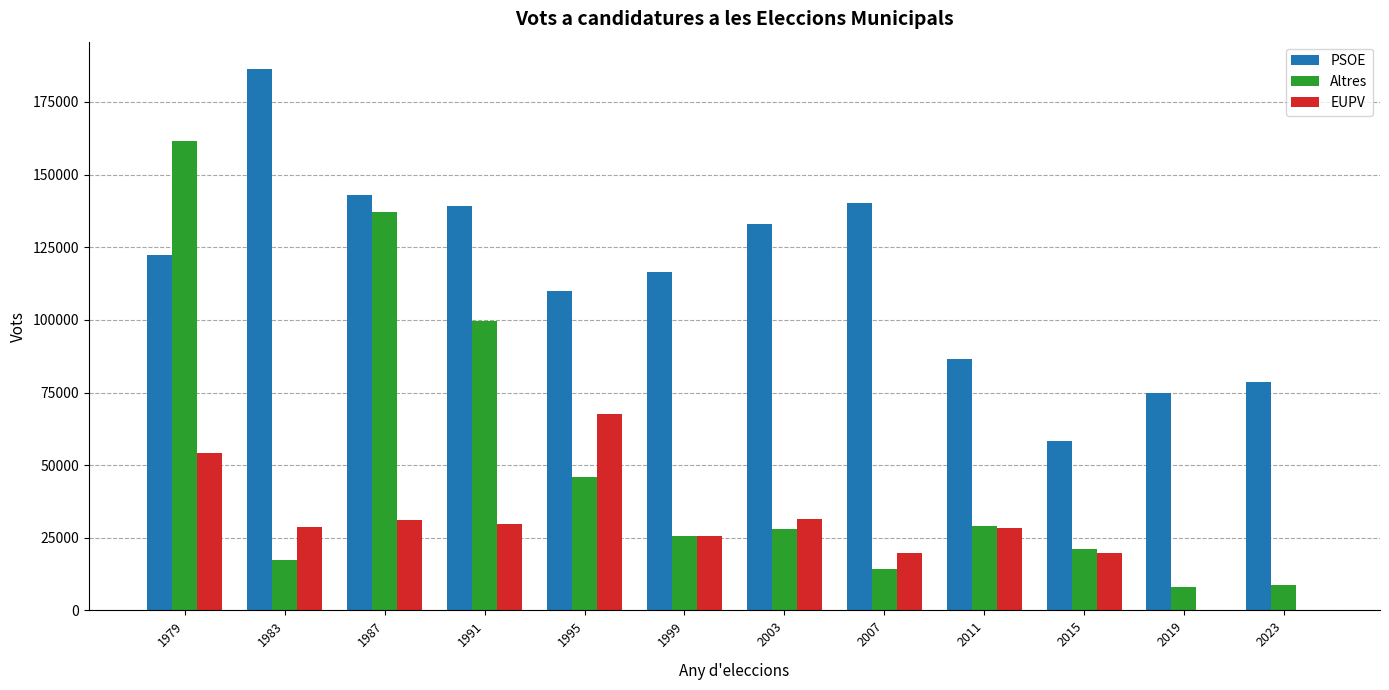

What is the spread (max minus min) of values at 2019?

74848